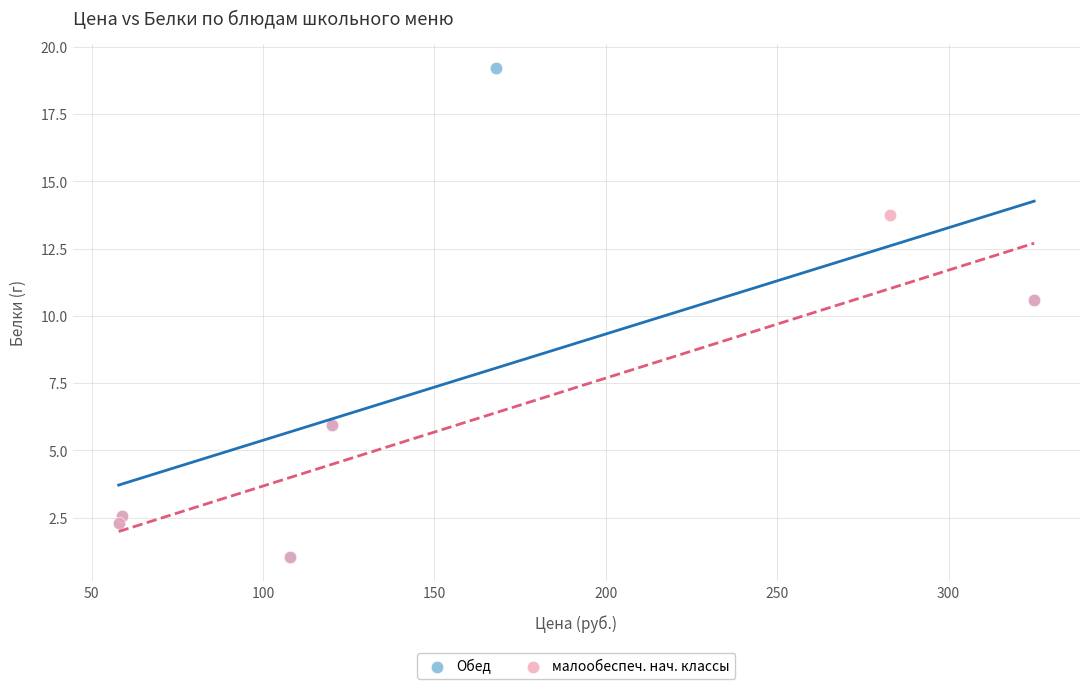

What are all the series names shown in the legend?

Обед, малообеспеч. нач. классы